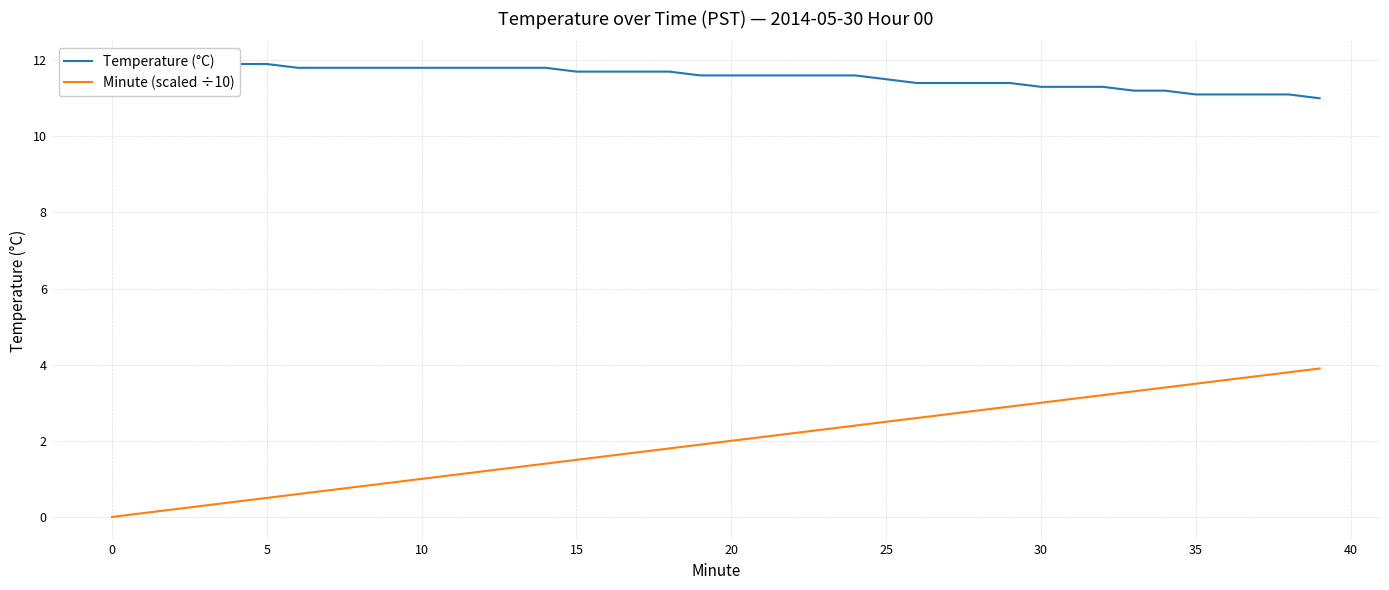

True or false: Temperature (°C) has more than 0 interior local peaks.

False